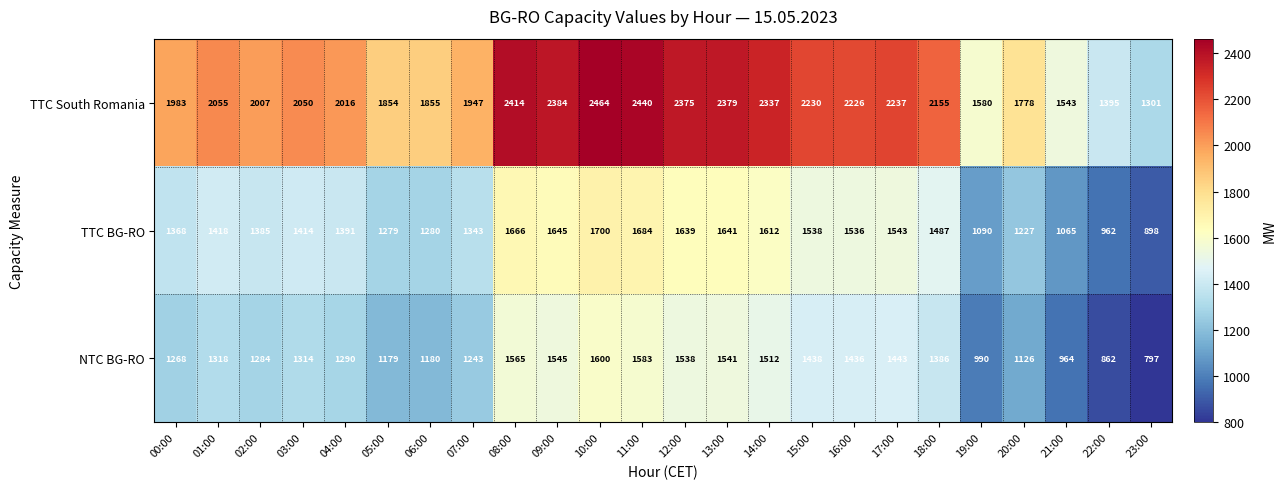

How many series are shown in this chart?

3